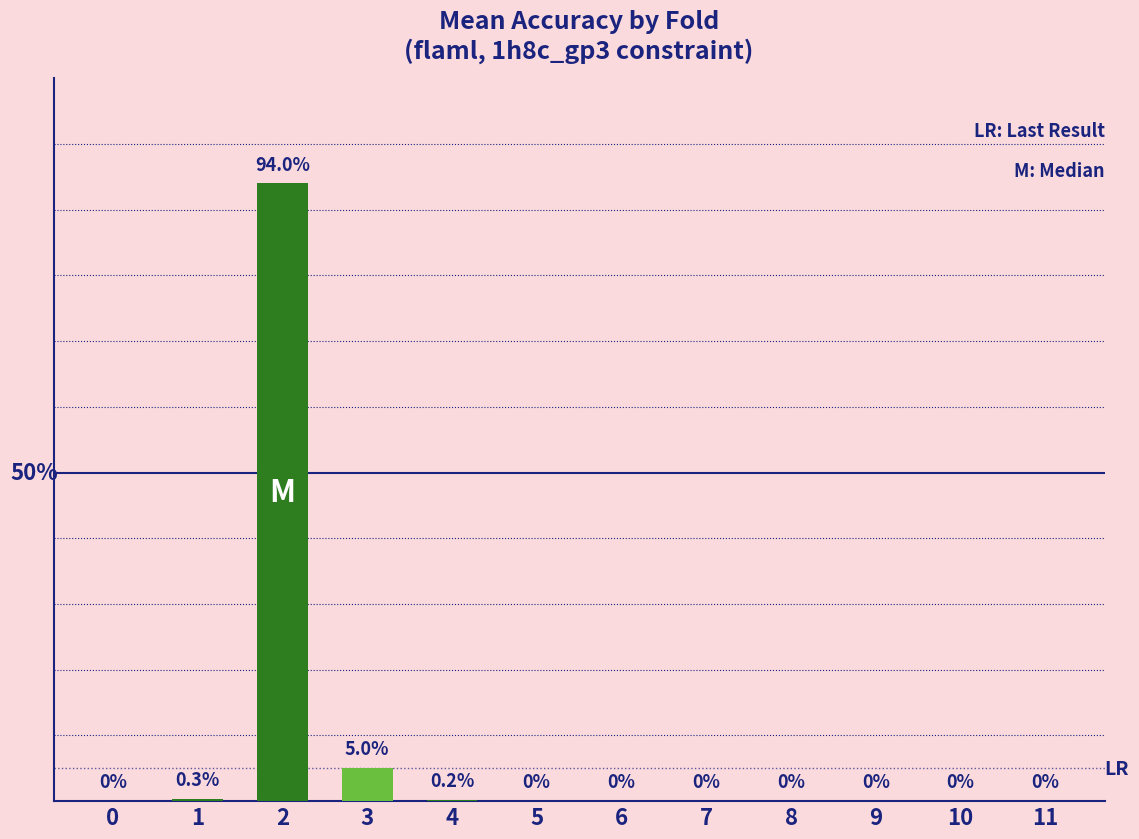

Count the number of data series in this chart.

1